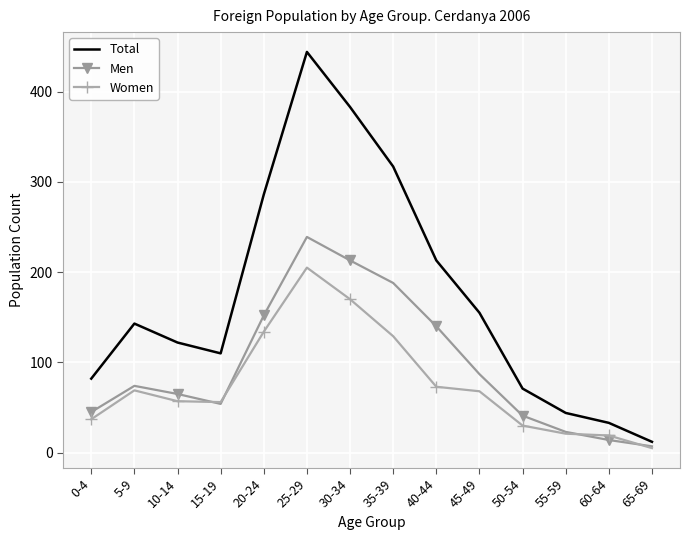

How many values in the Men series are below 74?

7